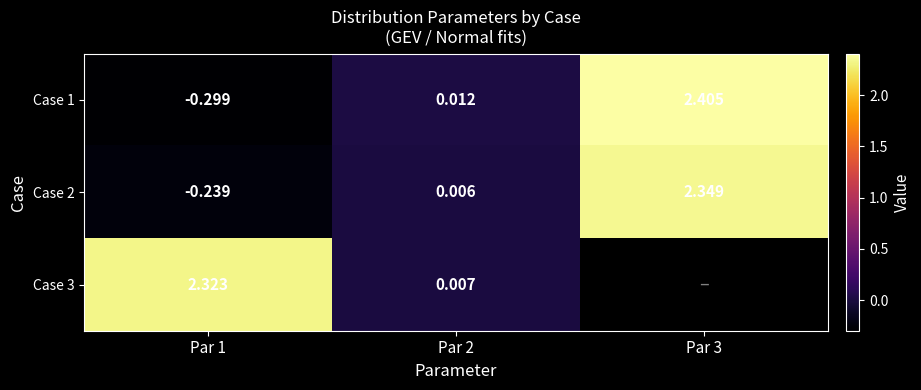

Is the value of Case 1 at Par 1 greater than the value of Case 3 at Par 1?

No